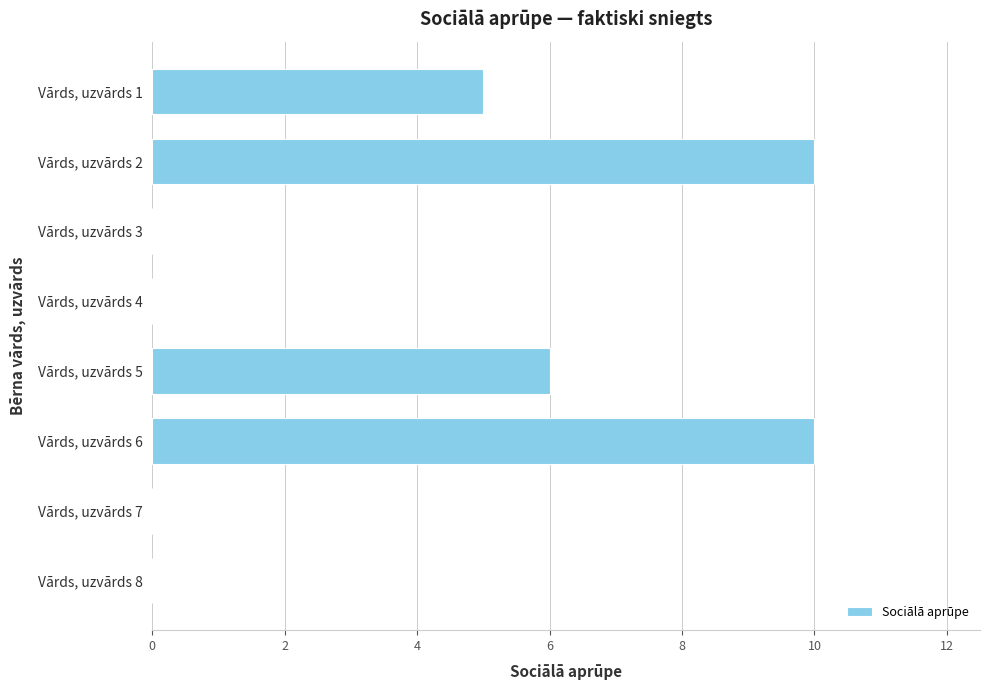

What is the maximum value shown in the chart?

10